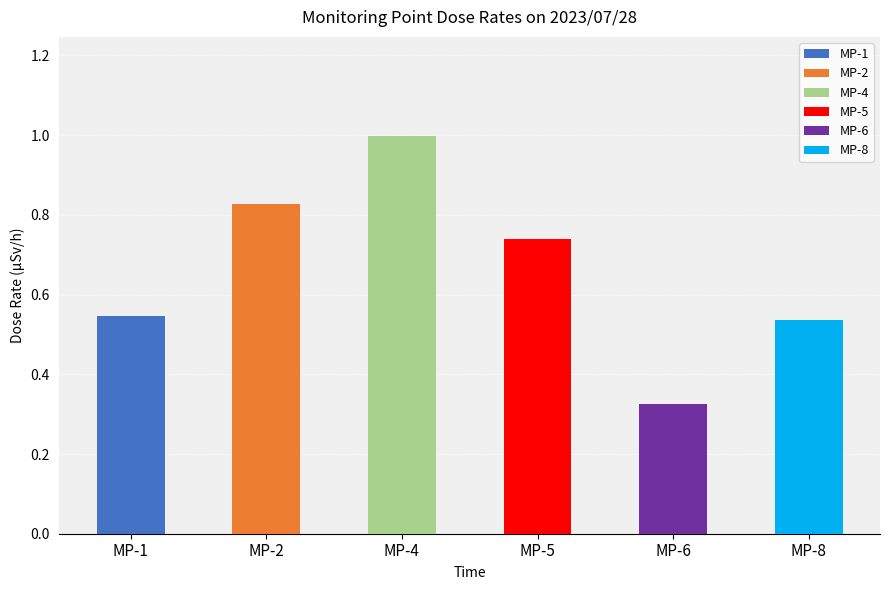

True or false: MP-4 has a value of 1.3 at 01:50.

False